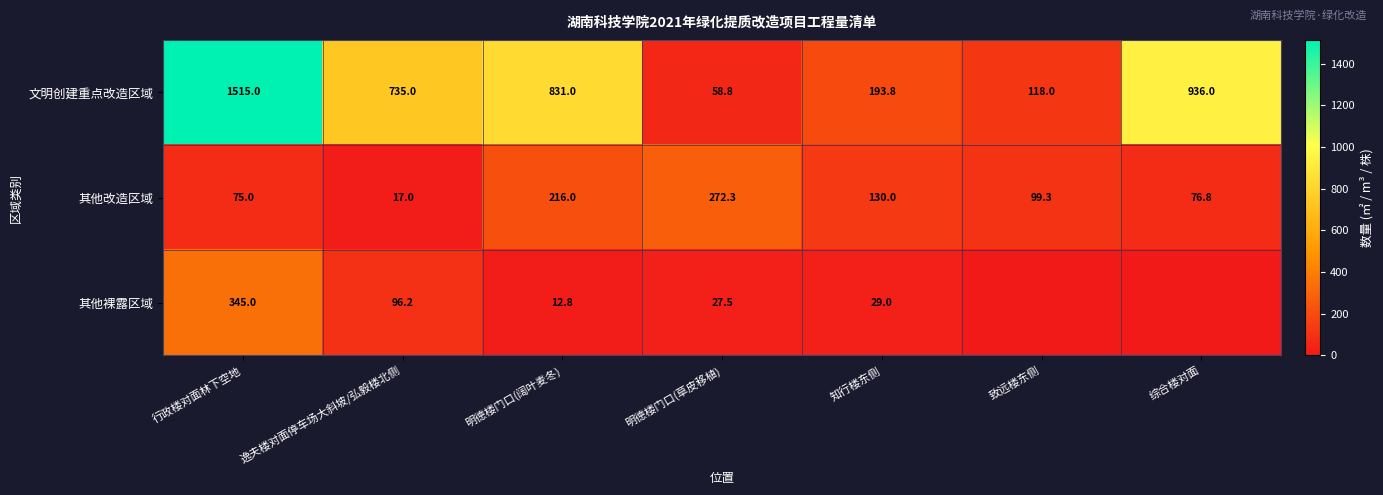

What is the spread (max minus min) of values at 行政楼对面林下空地?

1440.0